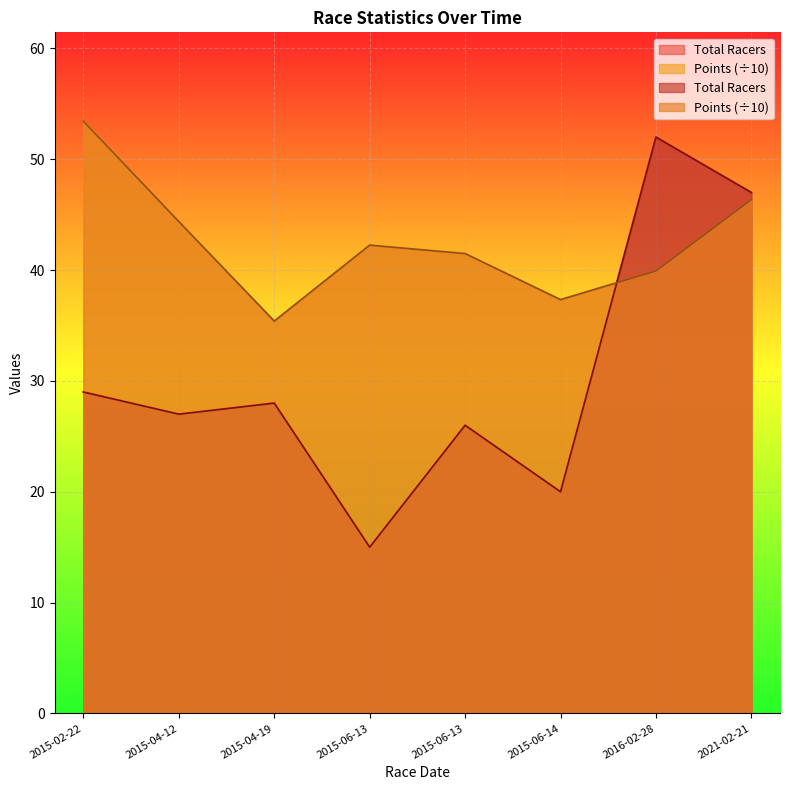

How many lines are shown in the chart?

2